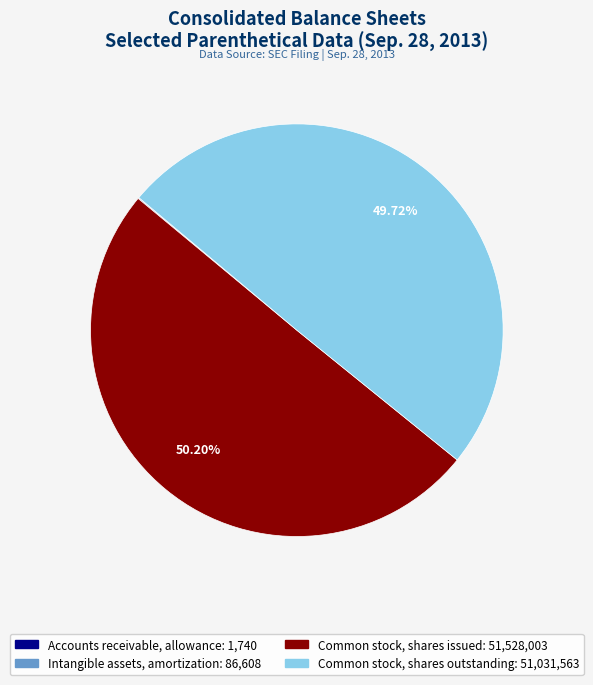

What is the ratio of the value at Common stock, shares issued to the value at Common stock, shares outstanding?

1.0